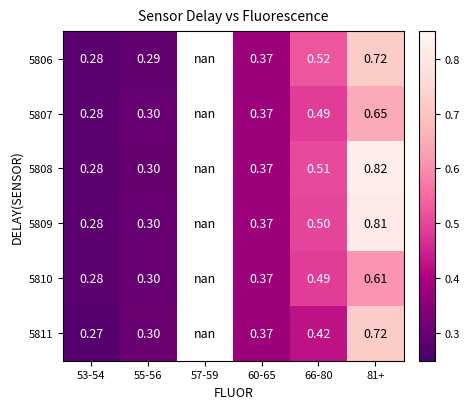

Is the value of 5811 at 55-56 greater than the value of 5808 at 66-80?

No